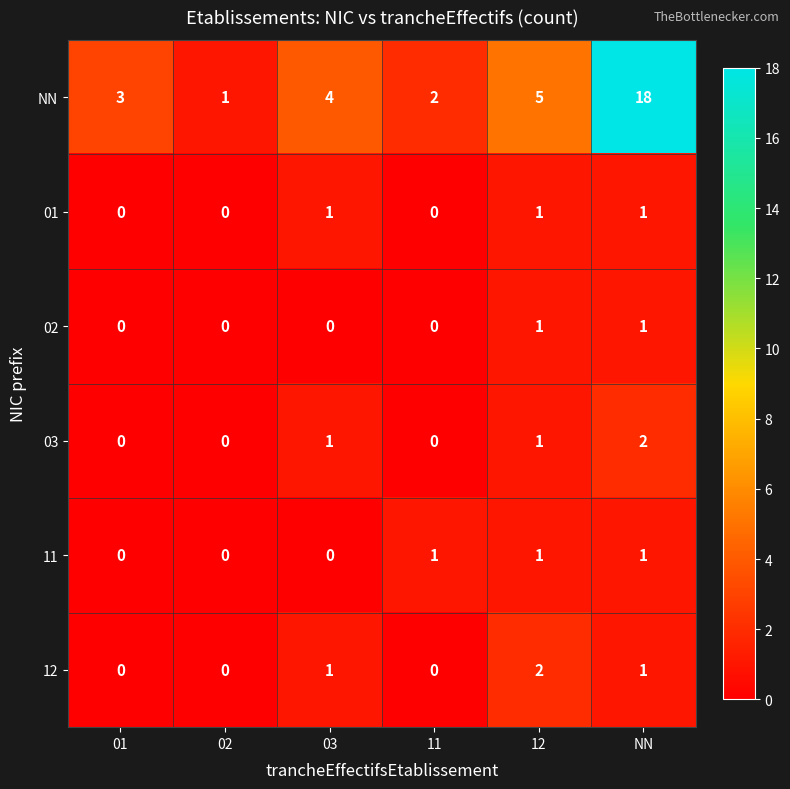

How many data points does each series have?

6